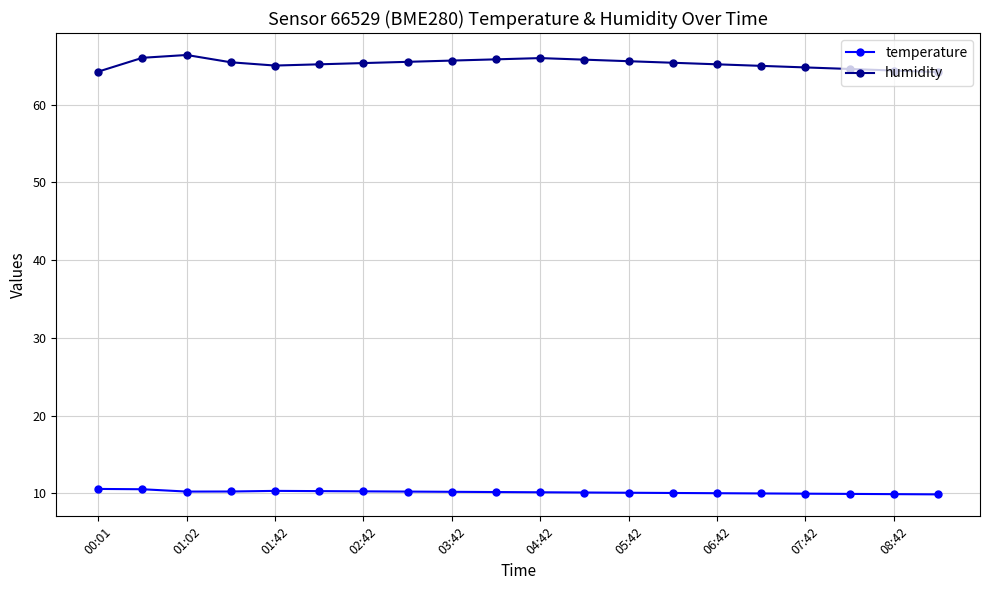

At how many categories does at least one series exceed 13?

20